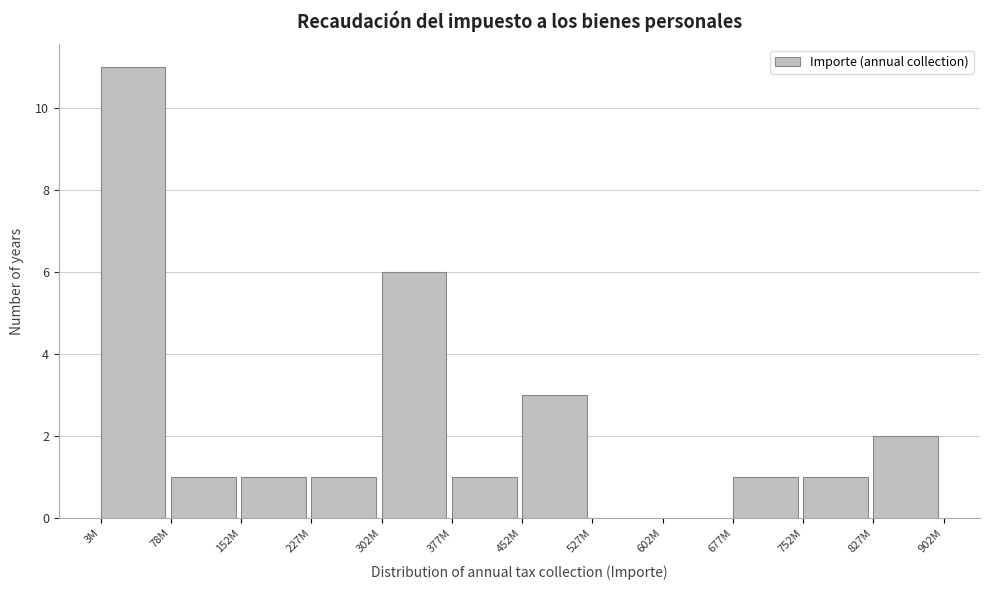

Reading left to right, what are all the values shown in this chart?

3M=11	78M=1	152M=1	227M=1	302M=6	377M=1	452M=3	527M=0	602M=0	677M=1	752M=1	827M=2